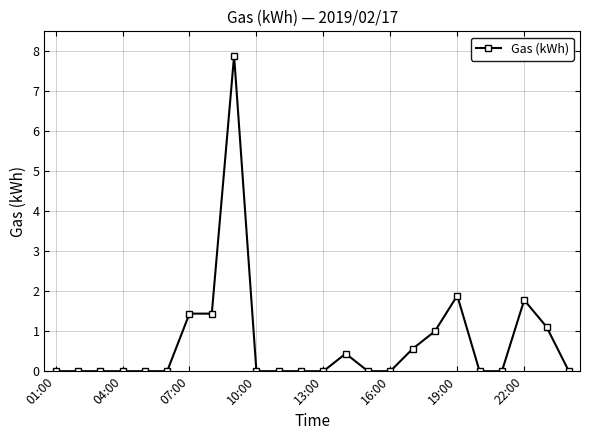

What is the value of the 23rd point from the left?

1.1